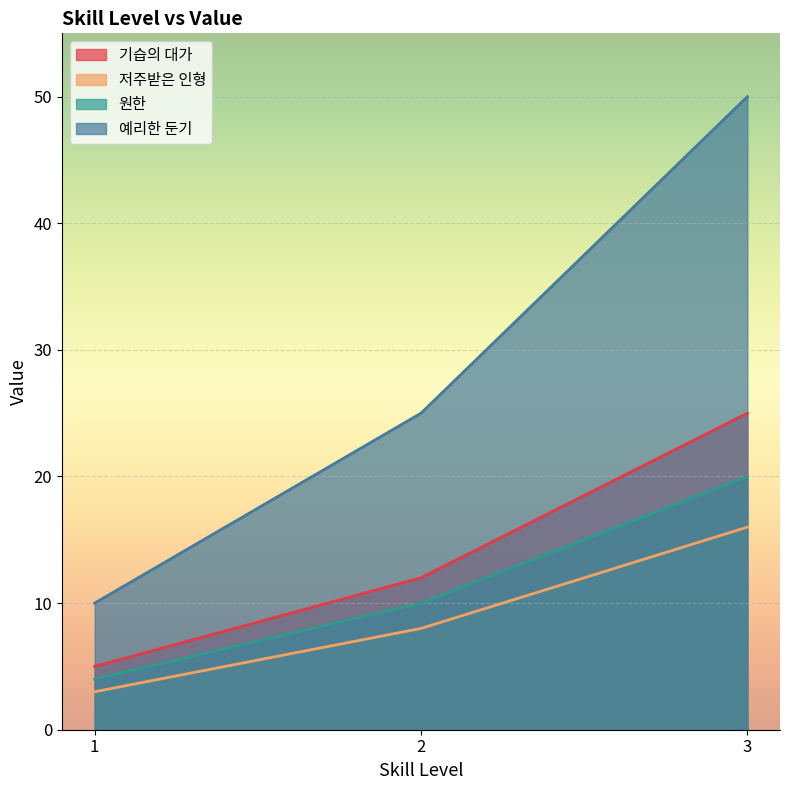

What is the maximum value shown in the chart?

50